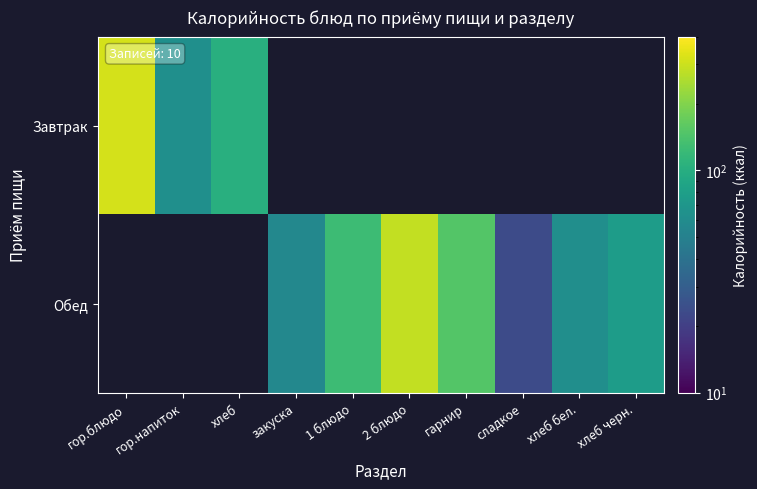

Is the value of Обед at хлеб бел. greater than the value of Завтрак at гор.напиток?

No